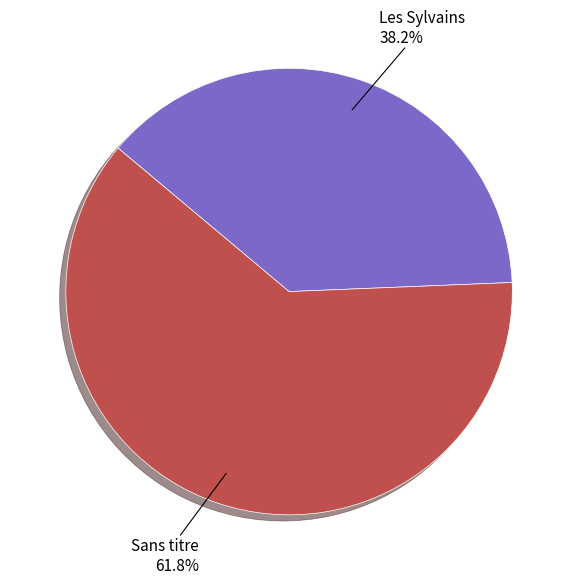

How many segments does this pie chart have?

2